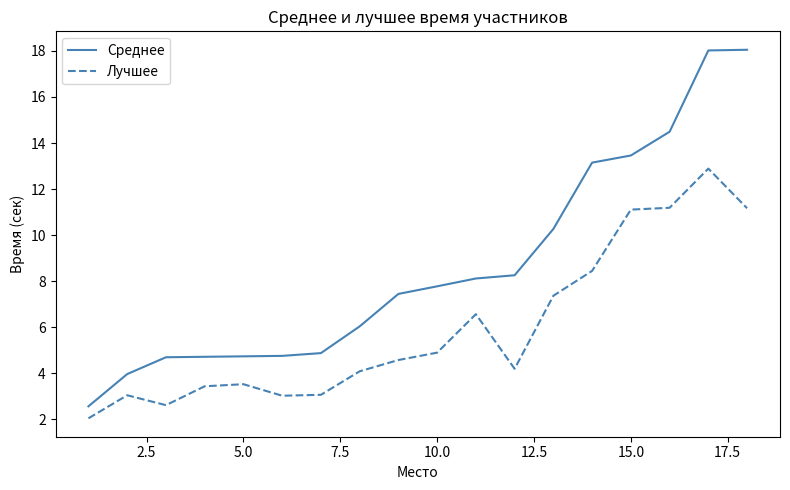

Which series has the largest range (max minus min)?

Среднее